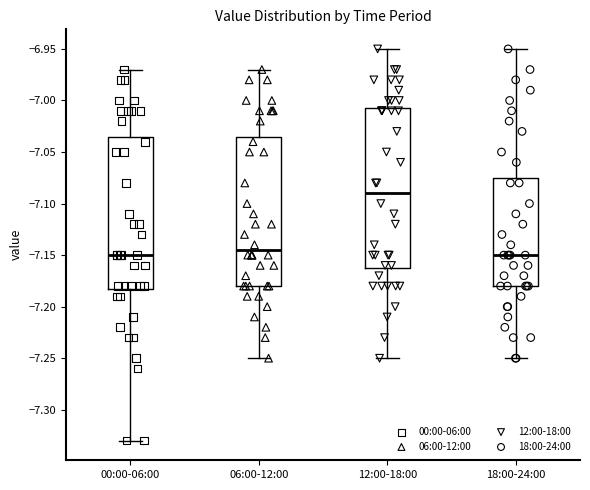

Where is the upper edge of the box for 12:00-18:00 on the y-axis? The values are not printed on the chart, so give them approximately, as read against the axis.

-7.005